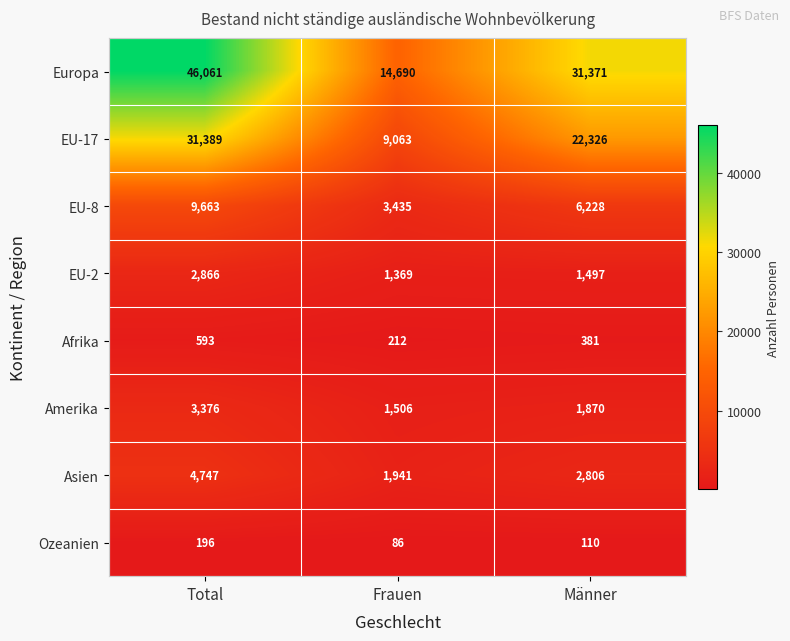

What is the greatest value displayed?

46061